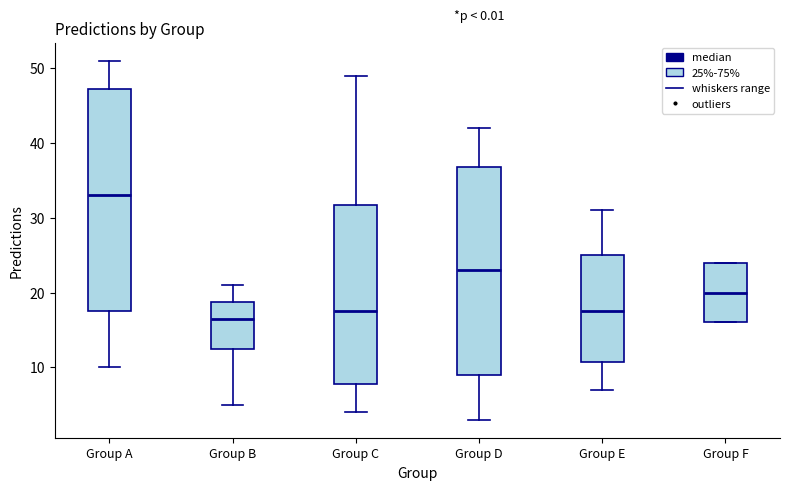

Reading left to right, transcribe this box plot: for each box, give where its median line is, the range the box spans, and where its two whiskers end, as read against the y-axis. The values are not printed on the chart, so give them approximately, as read against the axis.

Group A: median 33, box 18 to 47, whiskers 10 to 51
Group B: median 17, box 13 to 19, whiskers 5 to 21
Group C: median 18, box 8 to 32, whiskers 4 to 49
Group D: median 23, box 9 to 37, whiskers 3 to 42
Group E: median 18, box 11 to 25, whiskers 7 to 31
Group F: median 20, box 16 to 24, whiskers 16 to 24